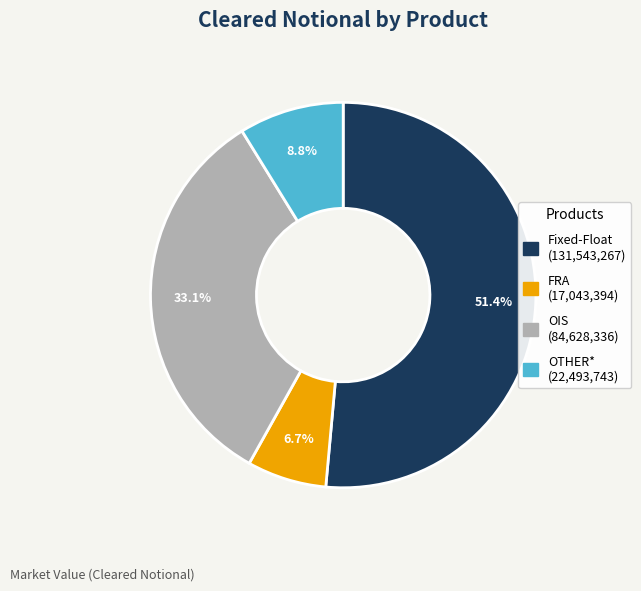

The OTHER* slice represents 1% of the pie. True or false?

False